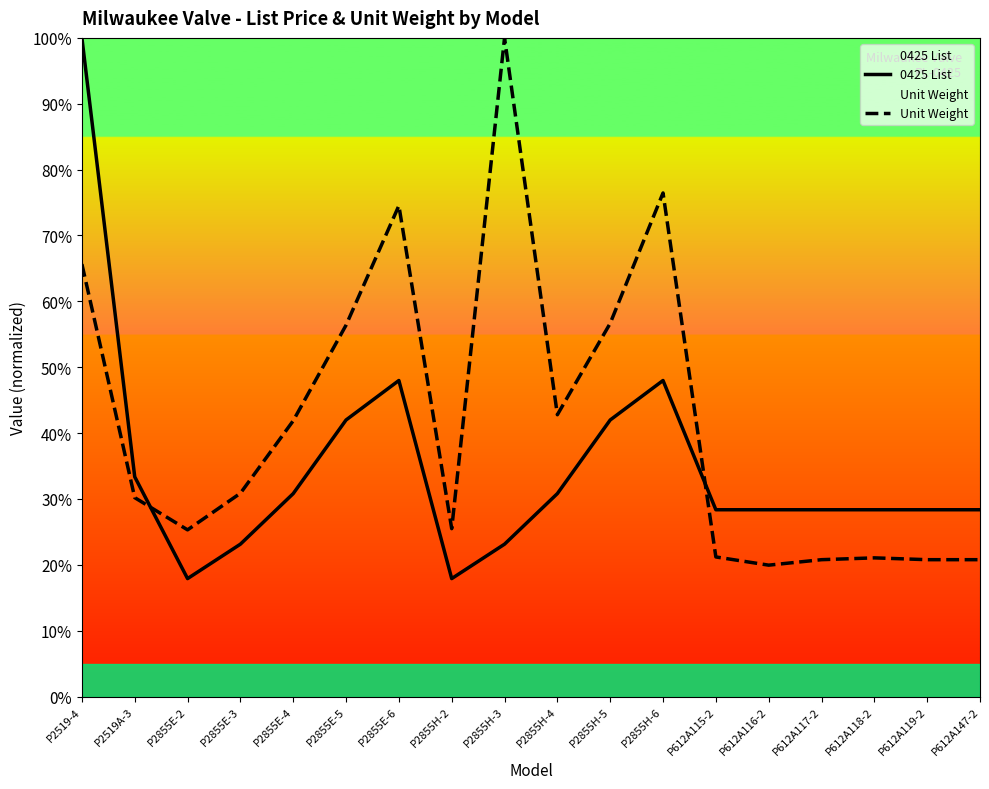

What is the label of the 6th point from the right?

P612A115-2